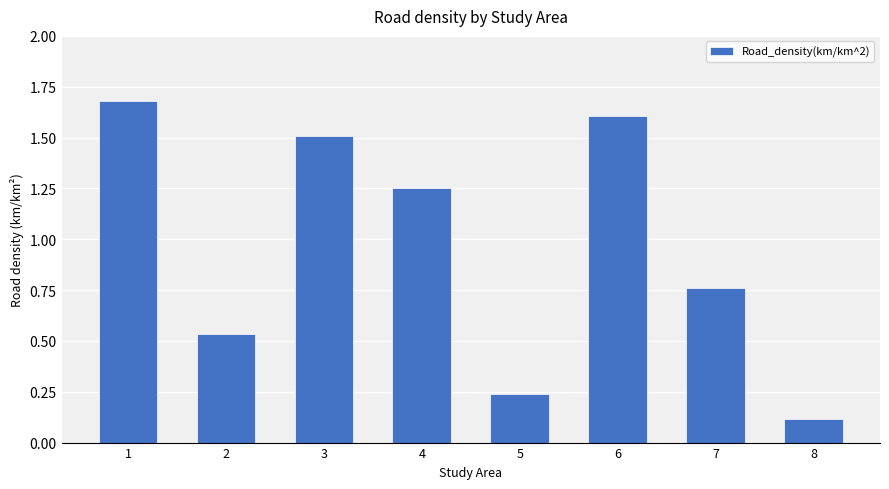

The value at 1 is 2.2. True or false?

False